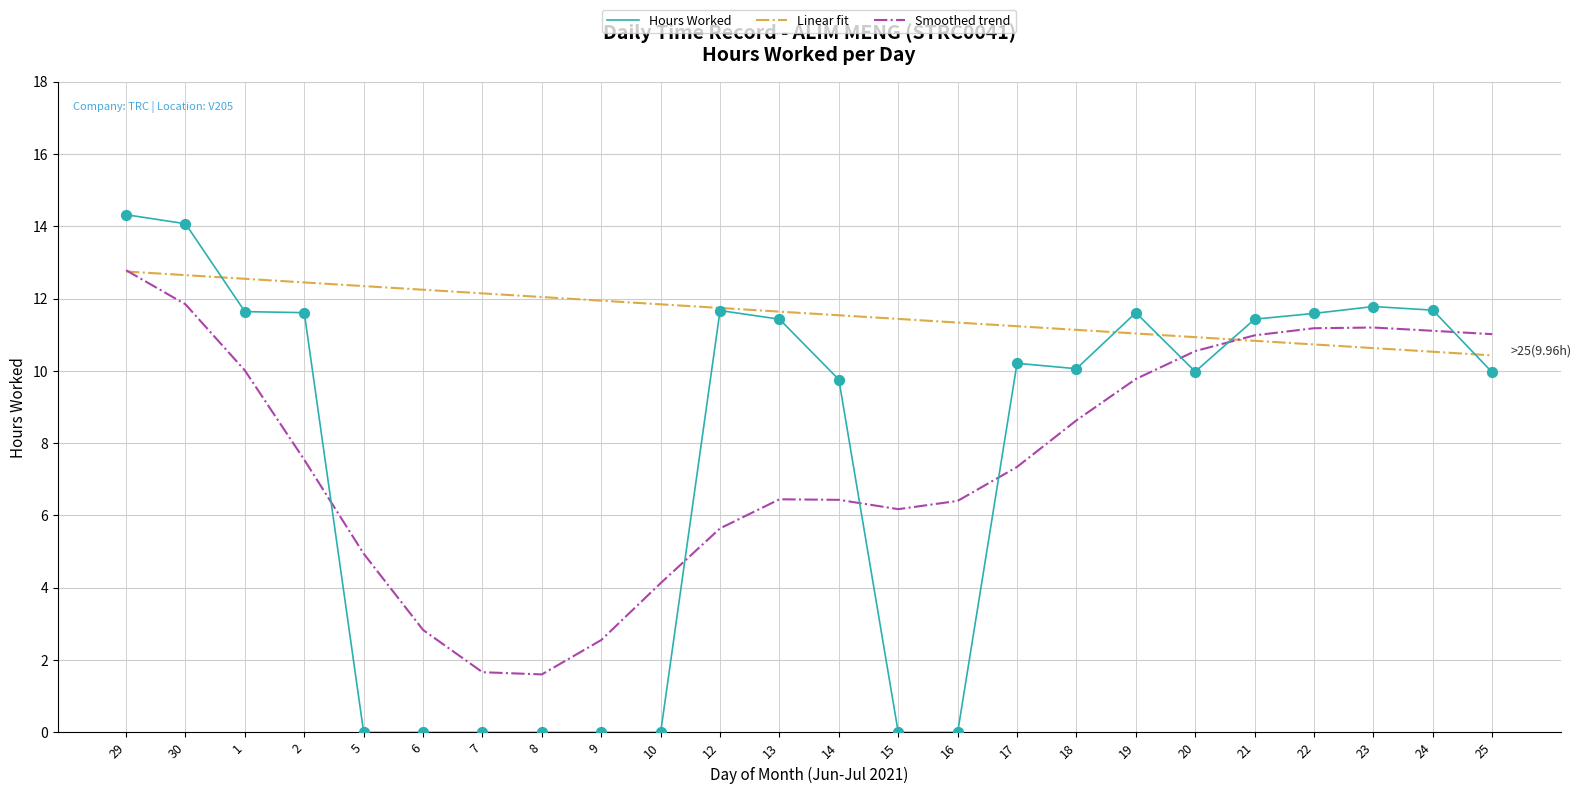

Between 6 and 17, which series saw the biggest shift?

Hours Worked